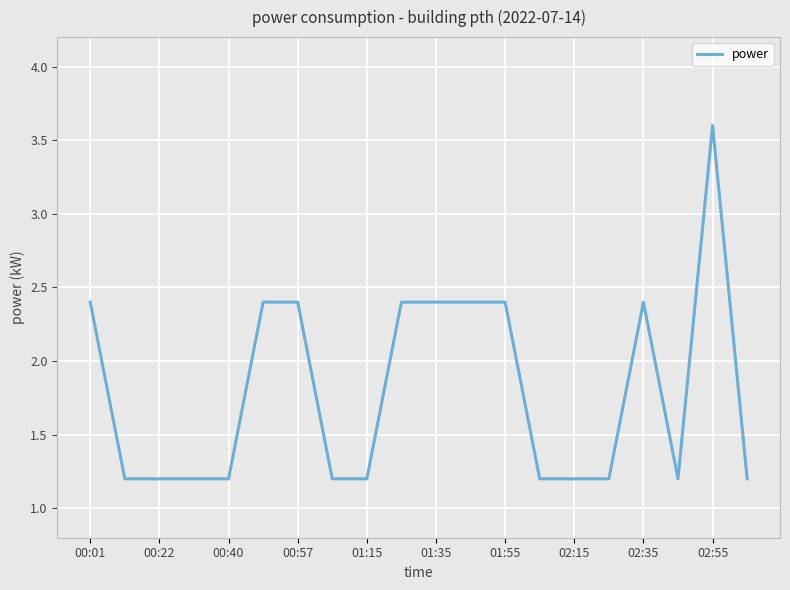

What is the difference between the maximum and minimum values?

2.4